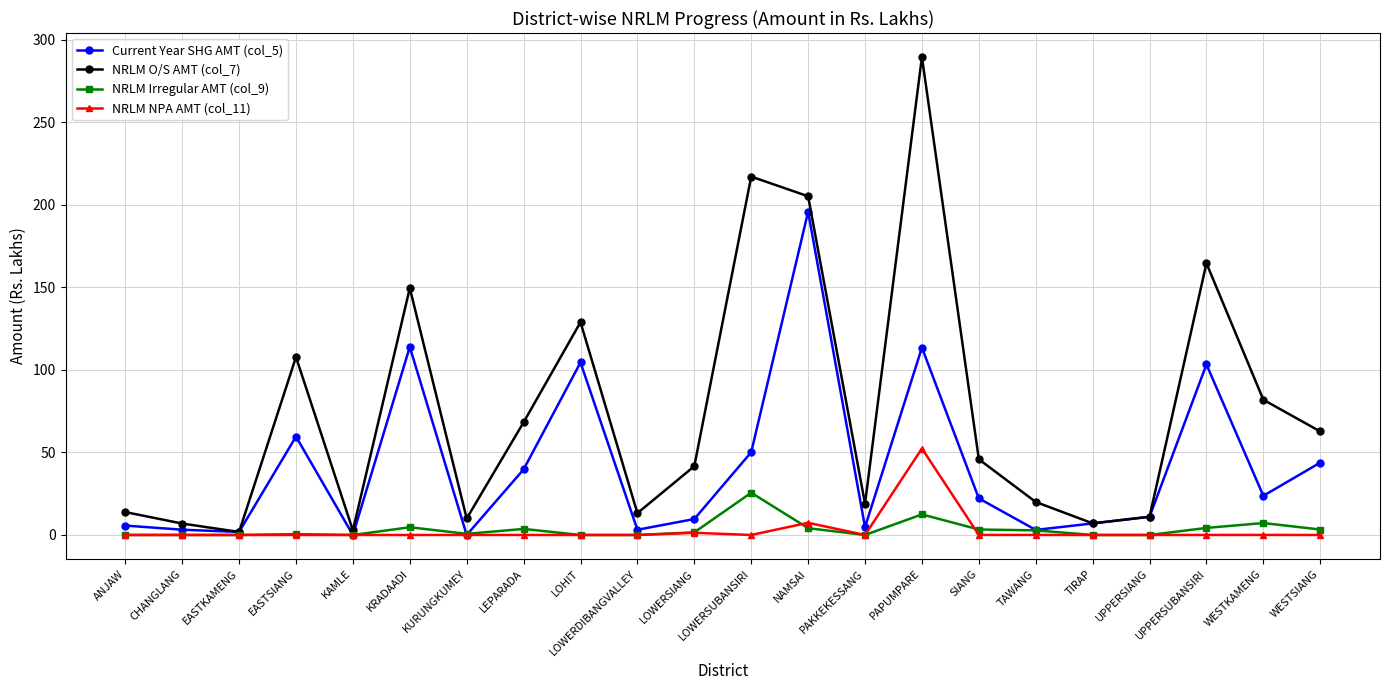

What is the label of the 4th point from the left?

EASTSIANG